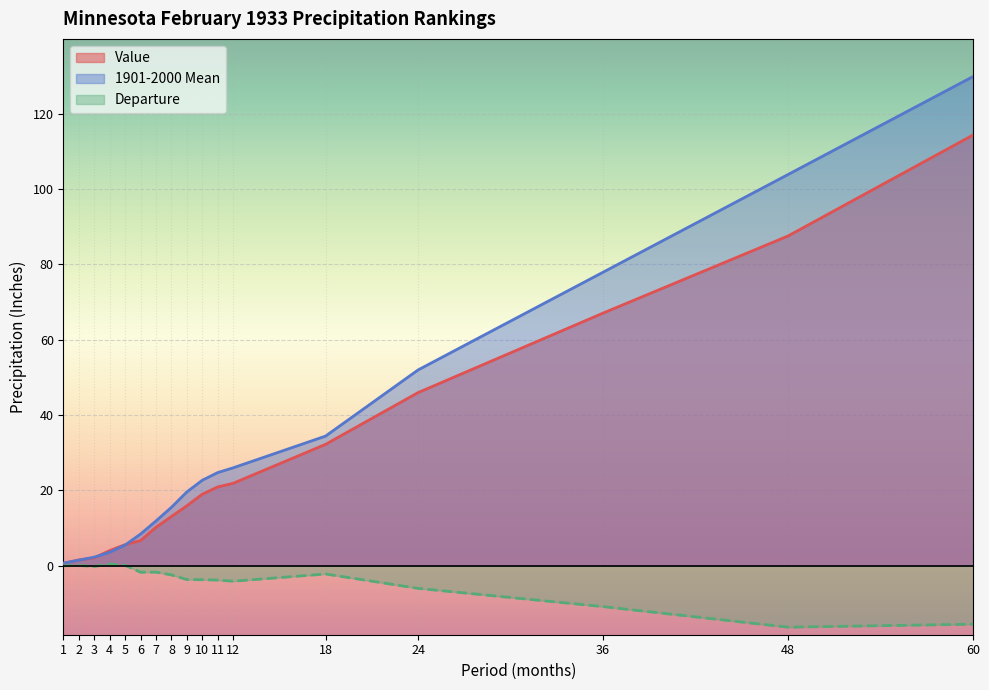

True or false: Departure has more than 1 points higher than both neighbors.

True